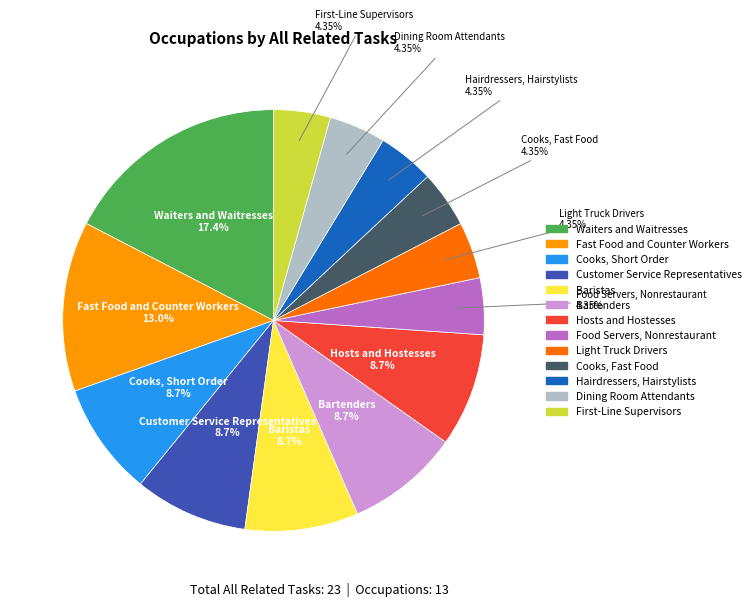

True or false: Baristas accounts for 21% of the total.

False